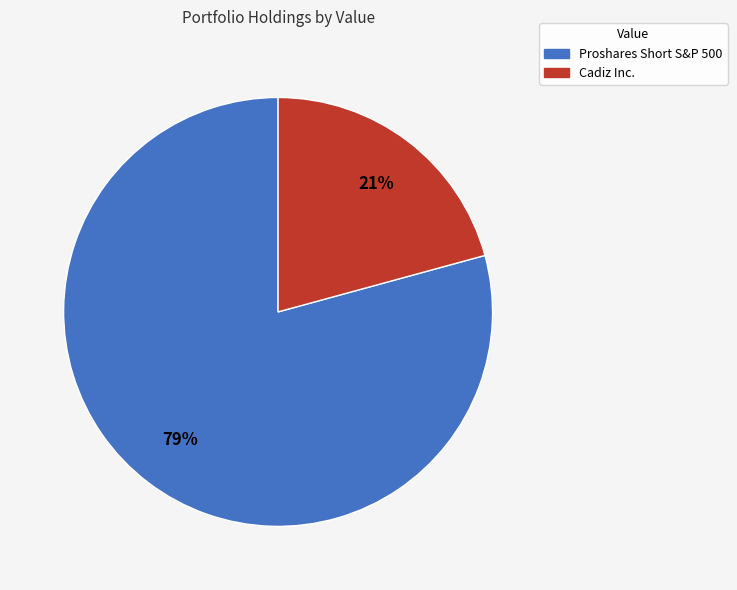

Is the sum of Cadiz Inc. and Proshares Short S&P 500 greater than half?

Yes